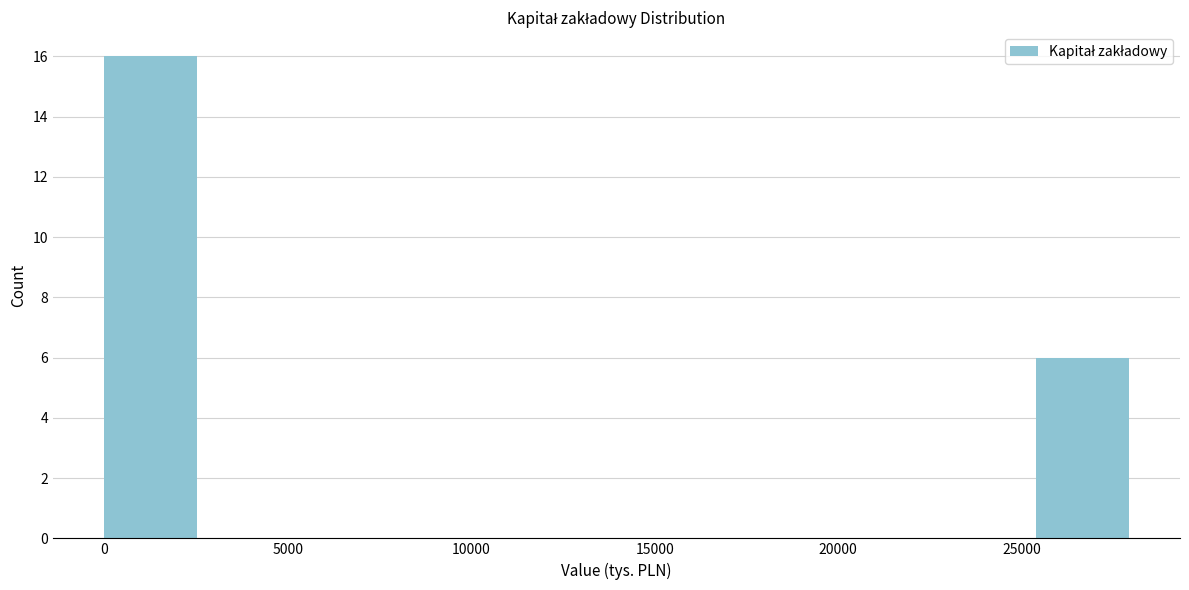

Reading left to right, list every bar in this chart as the range it spans on the x-axis followed by its height. Neither the bar edges nor the heights are printed on the chart, so give them approximately, as read against the axes.

0 to 3000: 16
3000 to 5500: 0
5500 to 8500: 0
8500 to 11500: 0
11500 to 14000: 0
14000 to 17000: 0
17000 to 19500: 0
19500 to 22500: 0
22500 to 25500: 0
25500 to 28000: 6